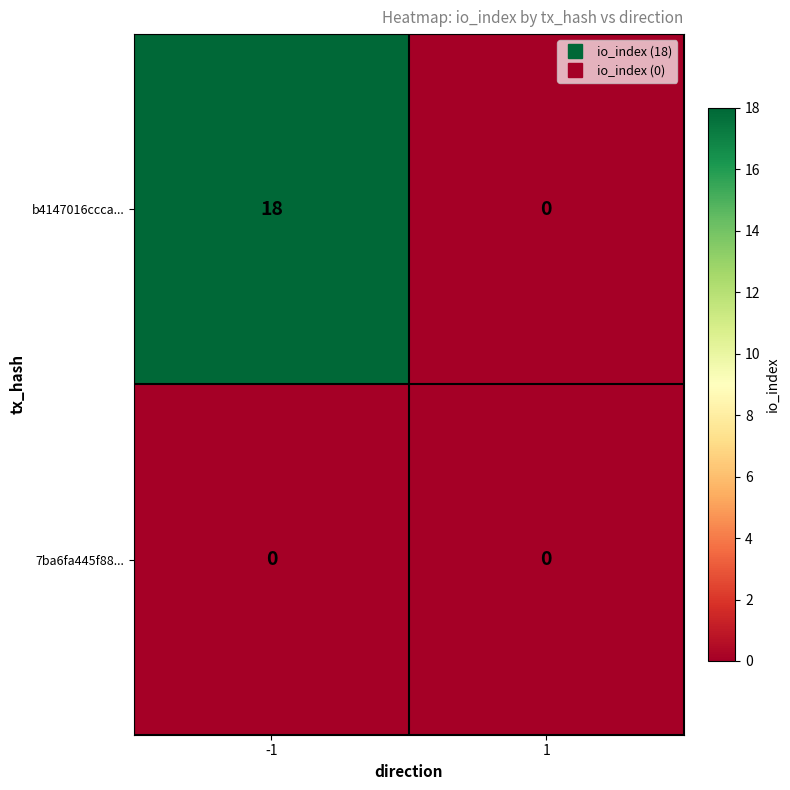

The value of b4147016ccca... at -1 is 26. True or false?

False